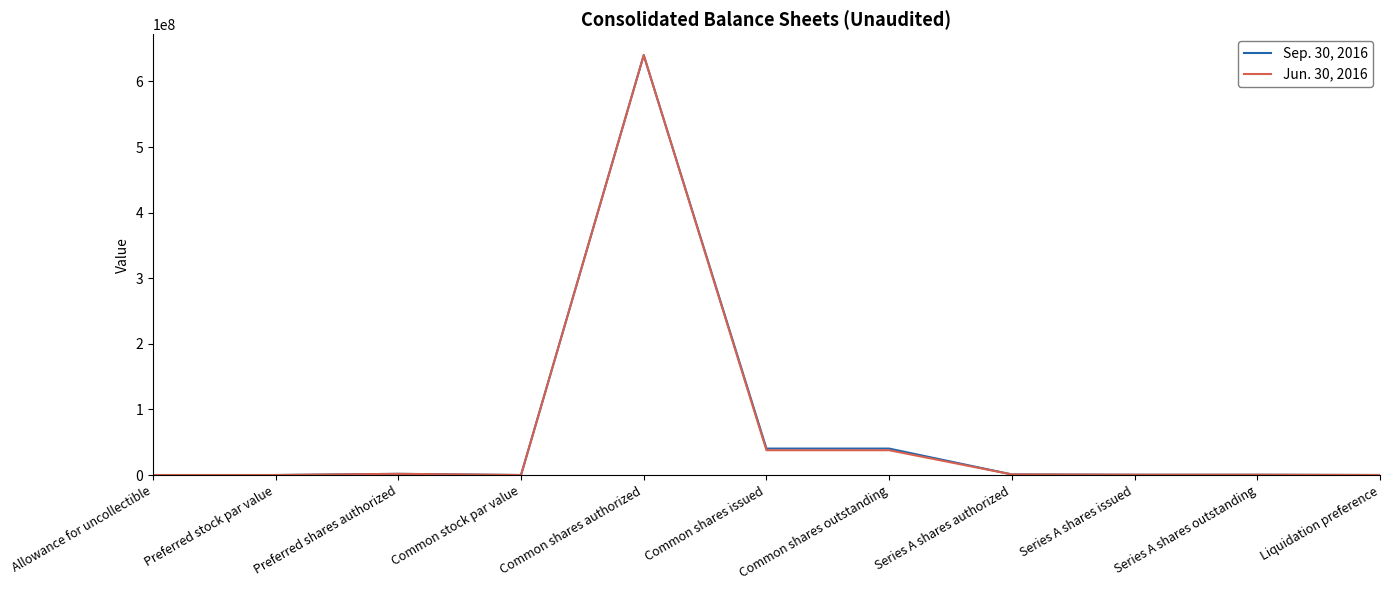

Is it true that Jun. 30, 2016 equals 640000000 at Common shares authorized?

True